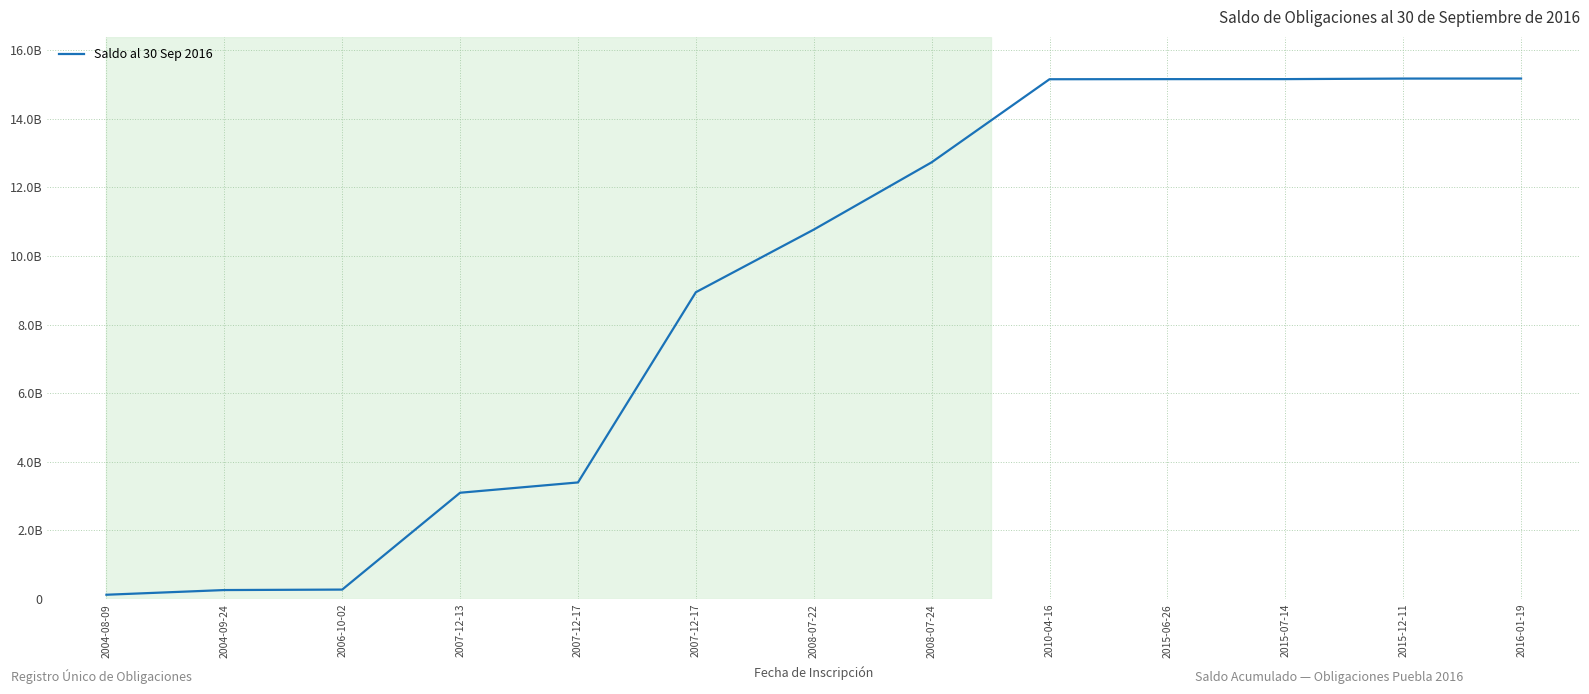

Does the chart have visible grid lines?

Yes